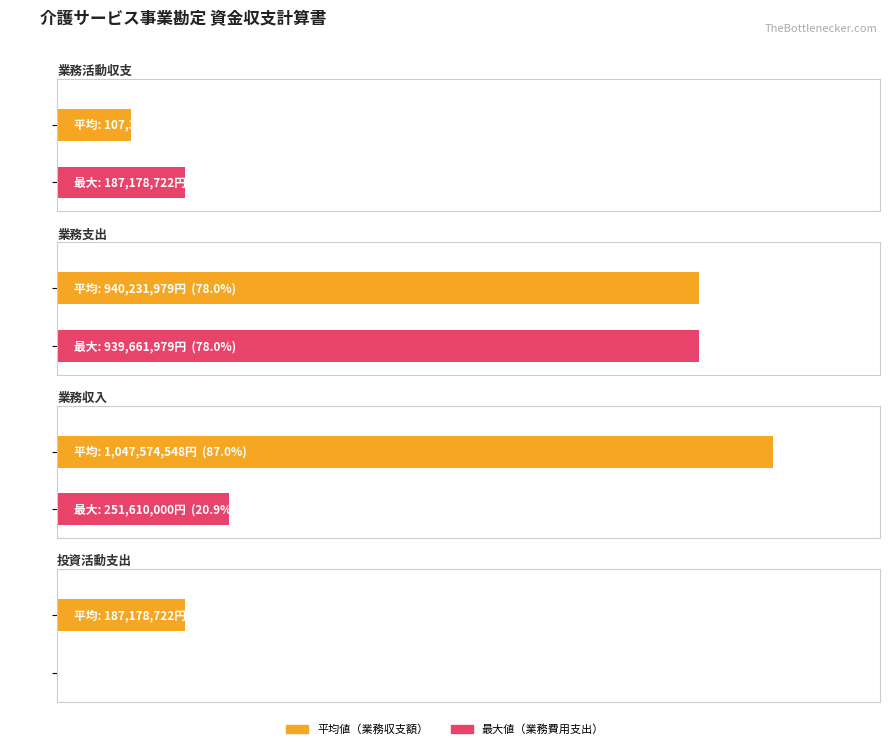

What is the difference between the 投資活動支出 values at 業務支出 and 業務収入?

688051979